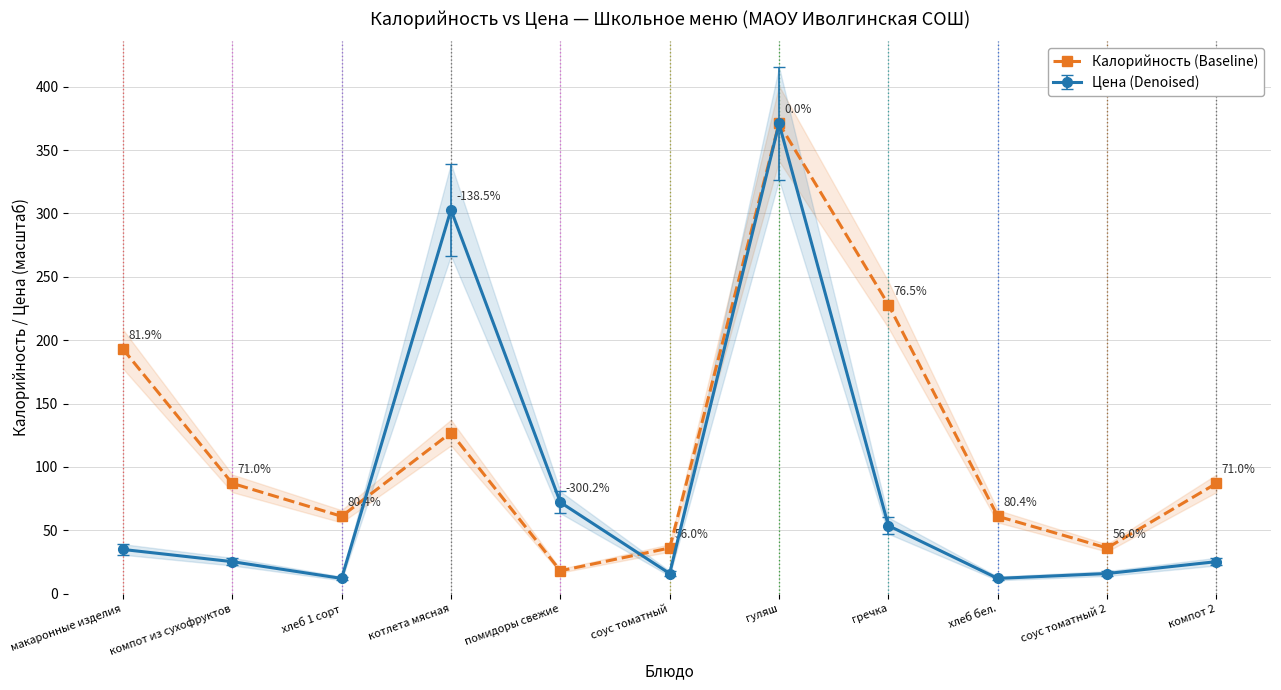

List the labels in order of value, largest first.

гуляш, гречка, макаронные изделия, котлета мясная, компот из сухофруктов, компот 2, хлеб 1 сорт, хлеб бел., соус томатный, соус томатный 2, помидоры свежие